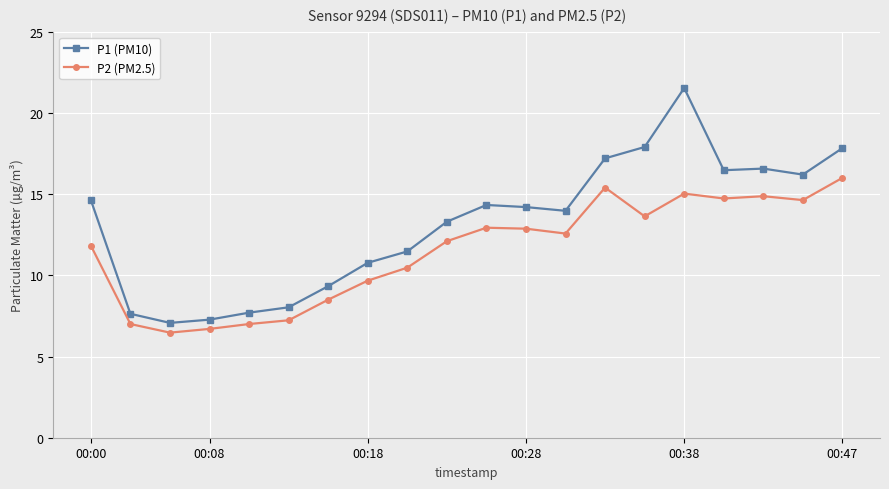

Which series has the largest range (max minus min)?

P1 (PM10)